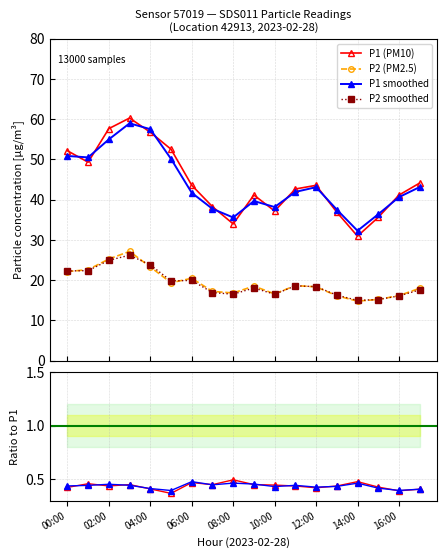

What is the difference between the maximum and second lowest values in the P2/P1 series?

0.1